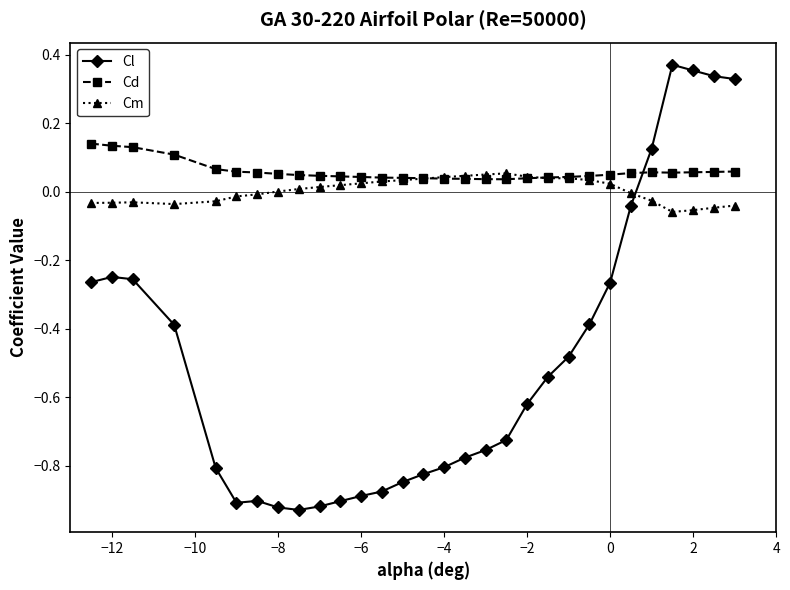

What are all the series names shown in the legend?

Cl, Cd, Cm